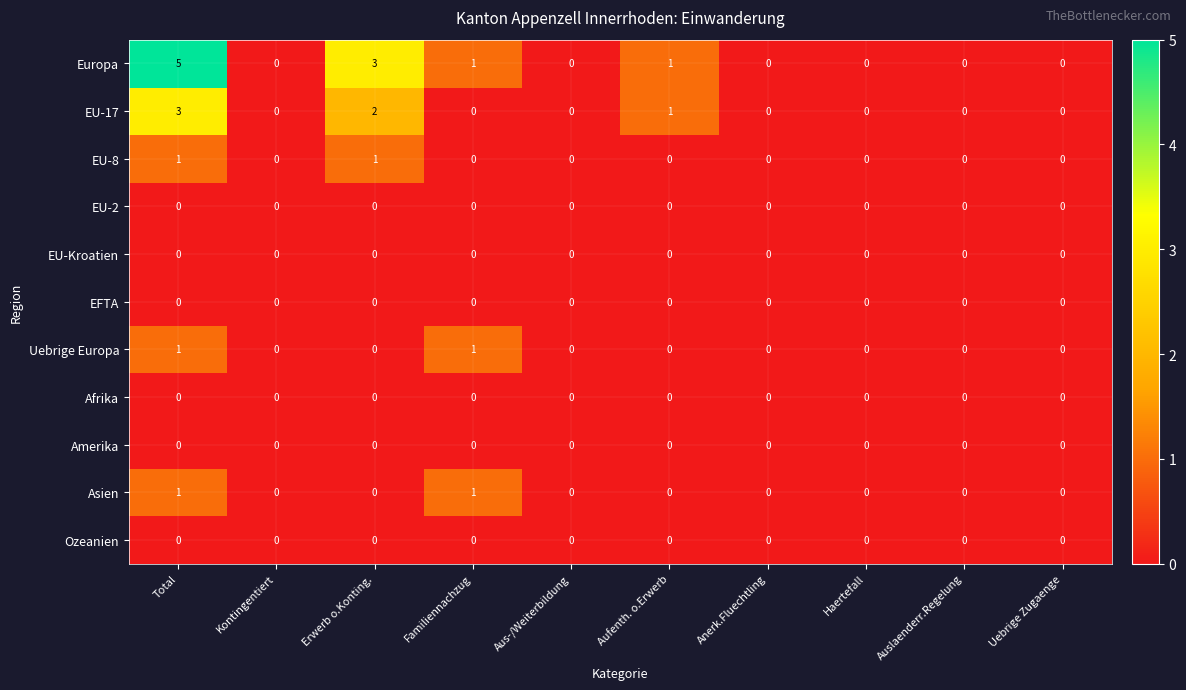

What is the maximum value shown in the chart?

5